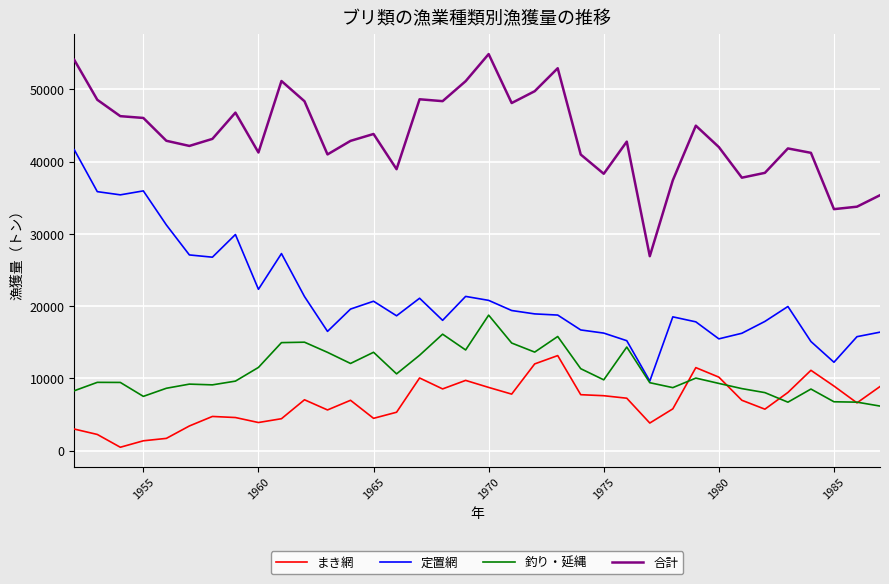

True or false: 定置網 and 合計 cross at least once.

False